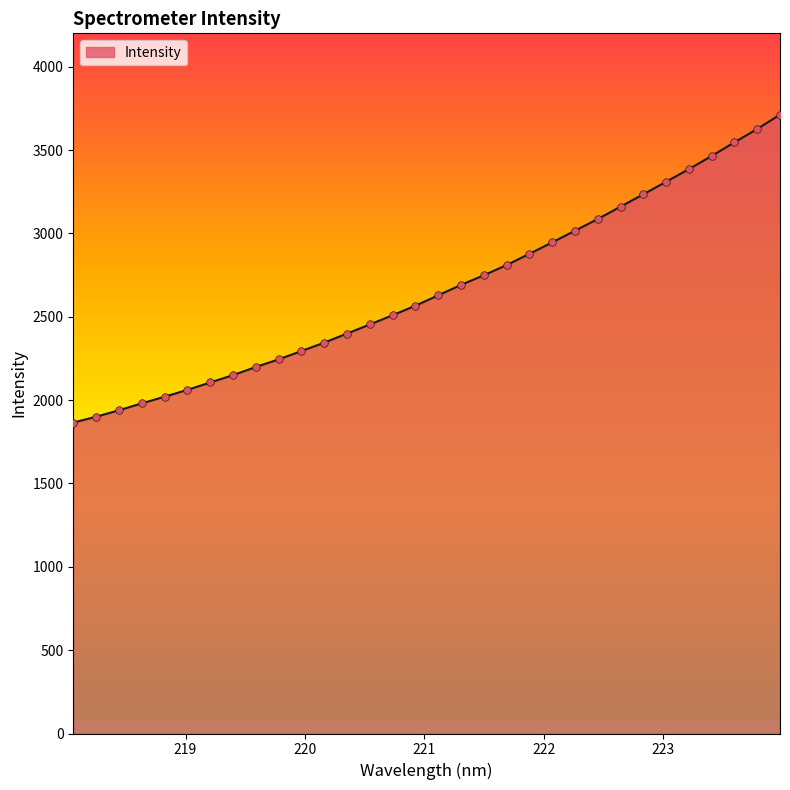

What is the minimum value shown in the chart?

1865.2